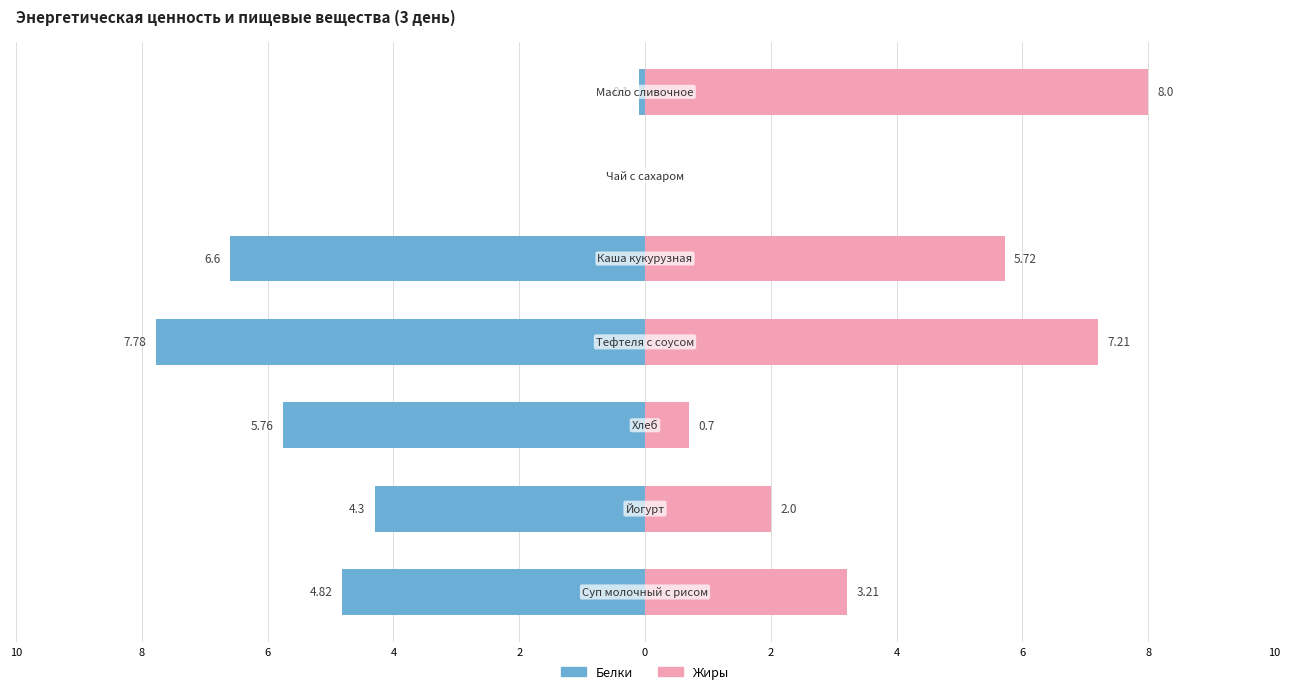

Rank the series by their maximum value, from lowest to highest.

Белки, Жиры